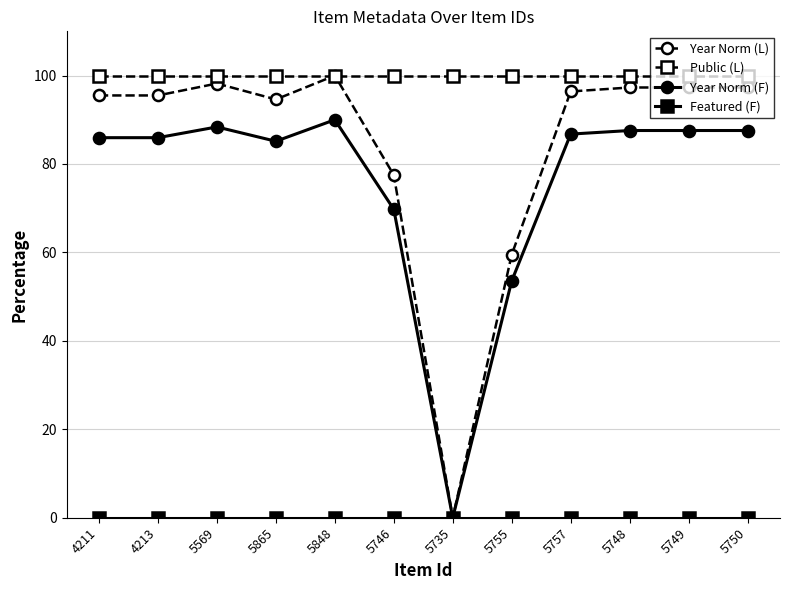

The value of Public (L) at 5848 is 100.0. True or false?

True